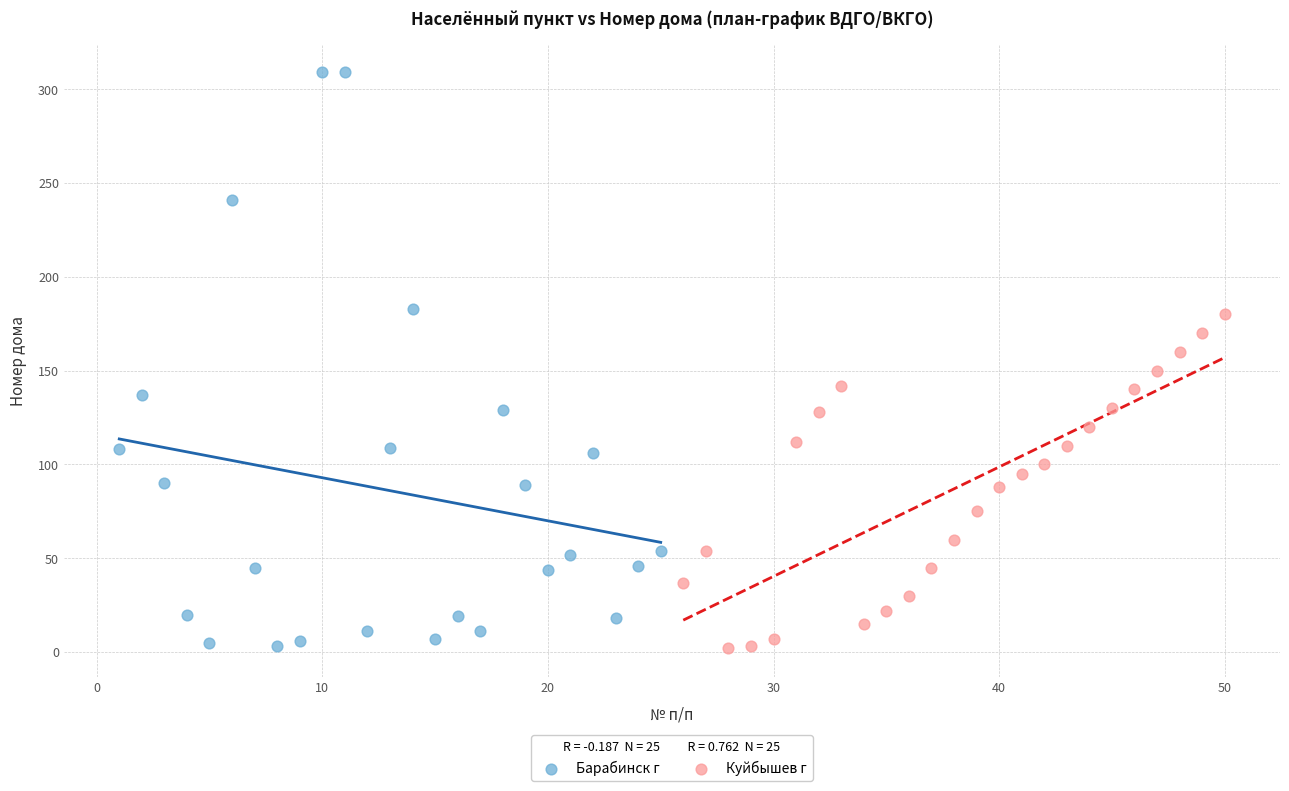

Which series reaches the maximum Y coordinate?

Барабинск г